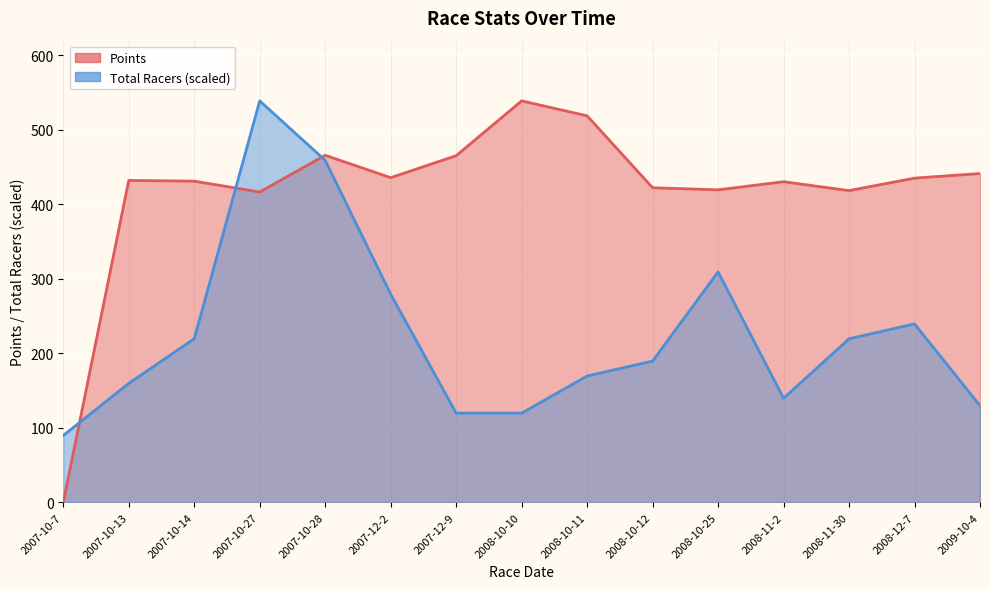

What is the lowest value of the Total Racers series?

89.8